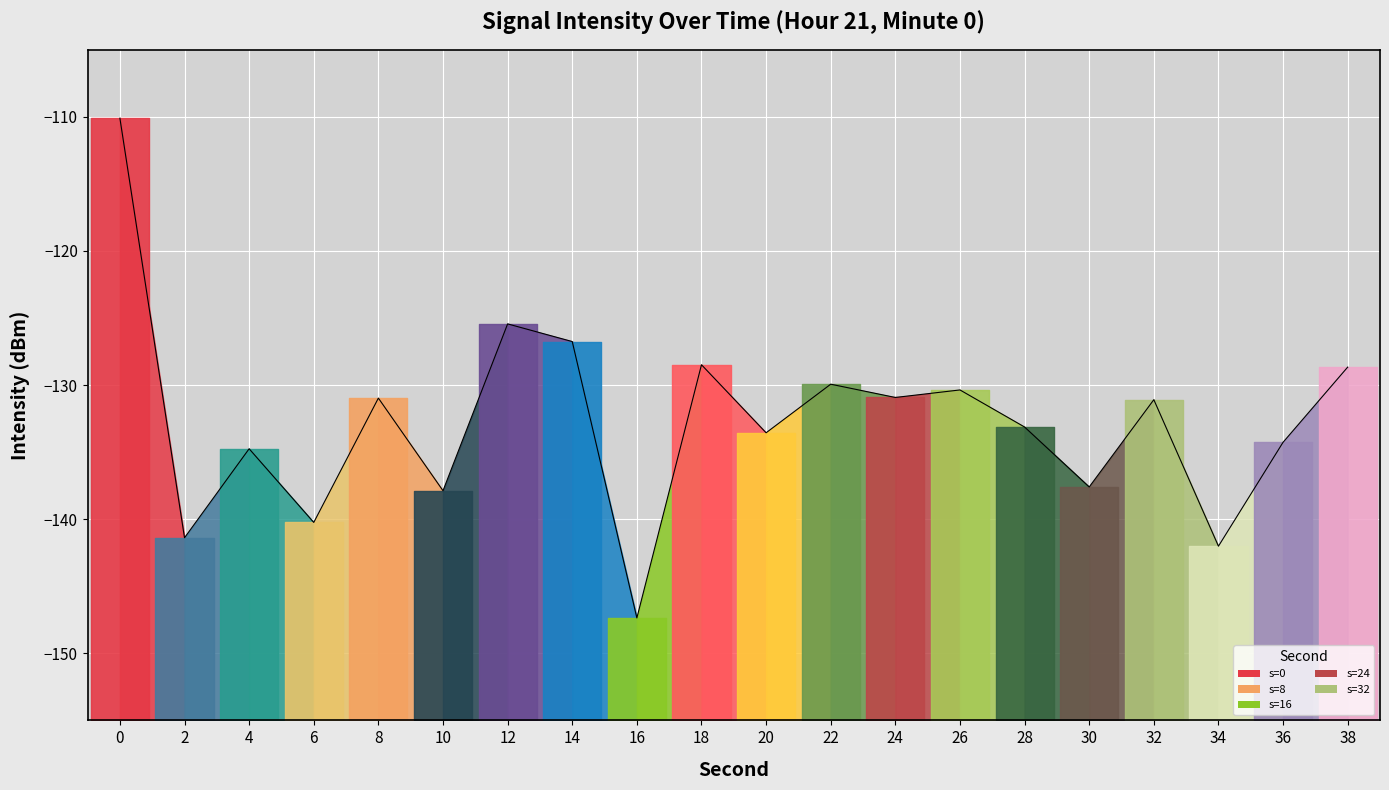

The chart shows a value of -44.4 at 10. True or false?

False